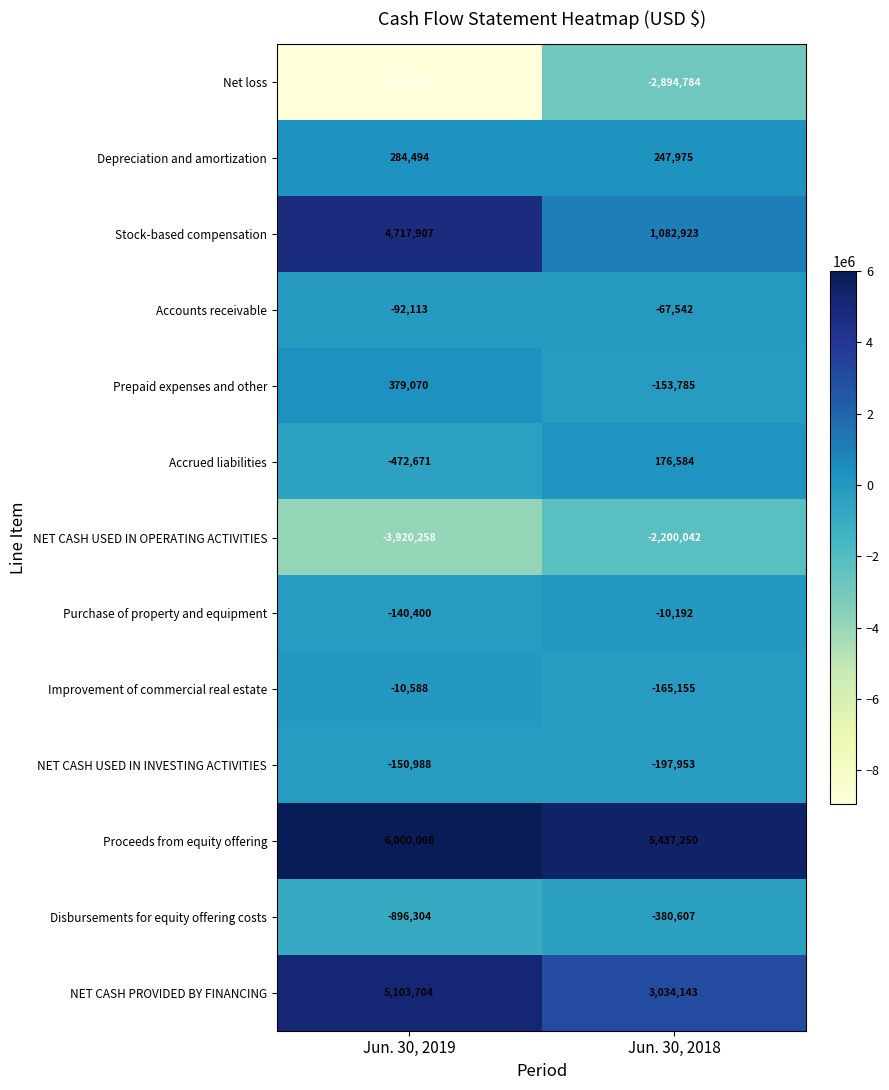

Reading left to right, extract all data points from this chart.

Net loss: Jun. 30, 2019=-8943752	Jun. 30, 2018=-2894784
Depreciation and amortization: Jun. 30, 2019=284494	Jun. 30, 2018=247975
Stock-based compensation: Jun. 30, 2019=4717907	Jun. 30, 2018=1082923
Accounts receivable: Jun. 30, 2019=-92113	Jun. 30, 2018=-67542
Prepaid expenses and other: Jun. 30, 2019=379070	Jun. 30, 2018=-153785
Accrued liabilities: Jun. 30, 2019=-472671	Jun. 30, 2018=176584
NET CASH USED IN OPERATING ACTIVITIES: Jun. 30, 2019=-3920258	Jun. 30, 2018=-2200042
Purchase of property and equipment: Jun. 30, 2019=-140400	Jun. 30, 2018=-10192
Improvement of commercial real estate: Jun. 30, 2019=-10588	Jun. 30, 2018=-165155
NET CASH USED IN INVESTING ACTIVITIES: Jun. 30, 2019=-150988	Jun. 30, 2018=-197953
Proceeds from equity offering: Jun. 30, 2019=6000008	Jun. 30, 2018=5437250
Disbursements for equity offering costs: Jun. 30, 2019=-896304	Jun. 30, 2018=-380607
NET CASH PROVIDED BY FINANCING: Jun. 30, 2019=5103704	Jun. 30, 2018=3034143